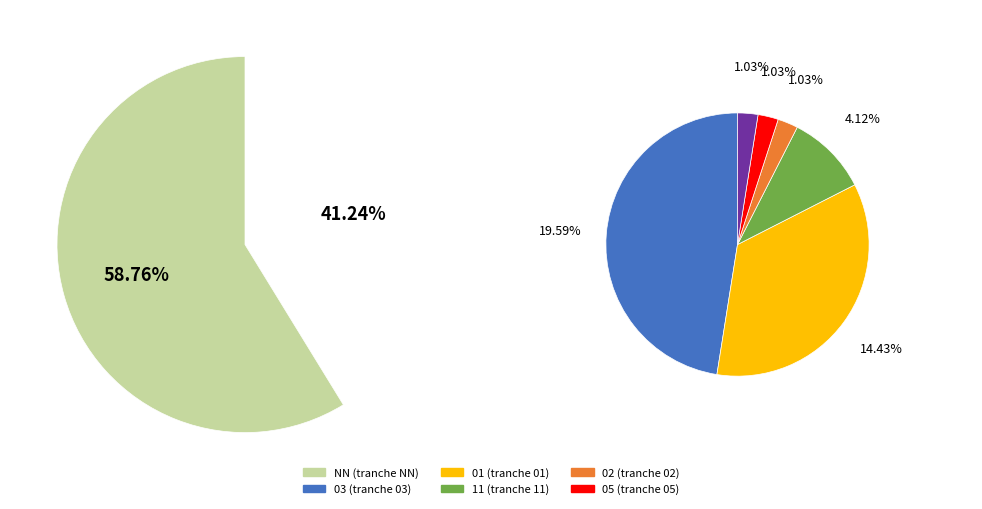

To the nearest percent, what percentage of the pie is 01?

14%